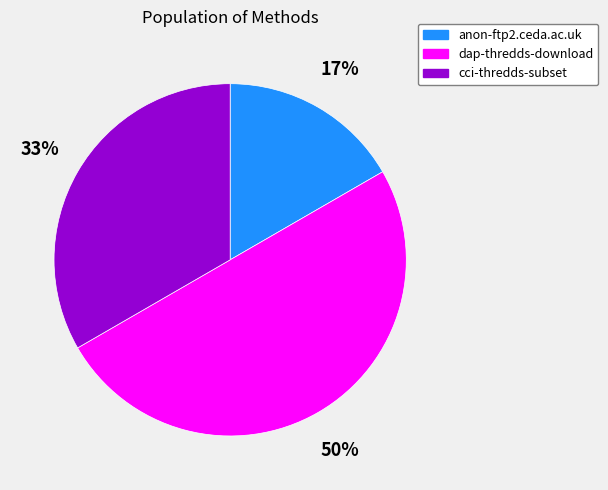

What percentage is the anon-ftp2.ceda.ac.uk slice, to the nearest percent?

17%